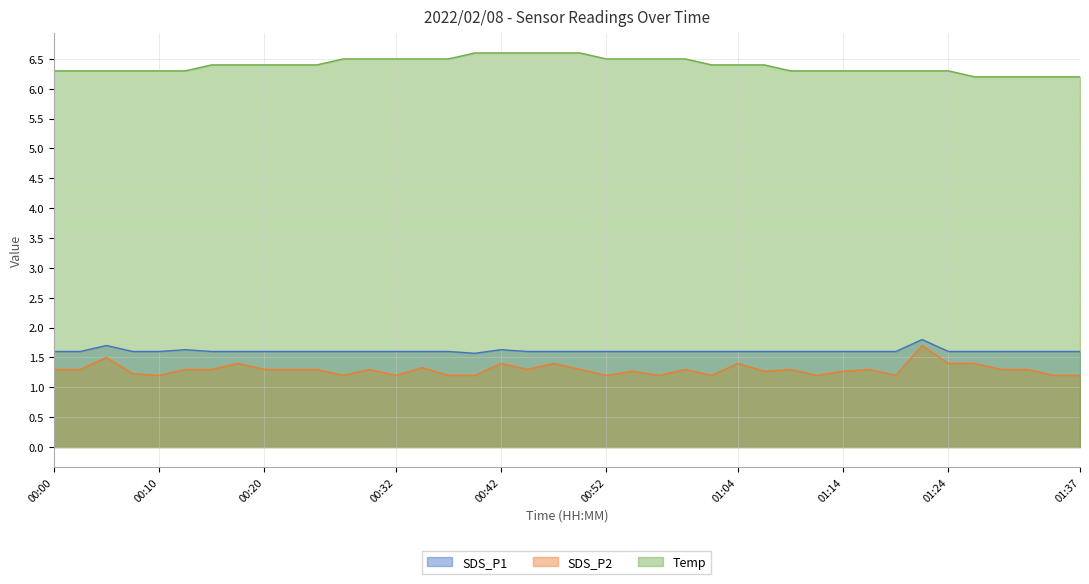

How many lines are shown in the chart?

3